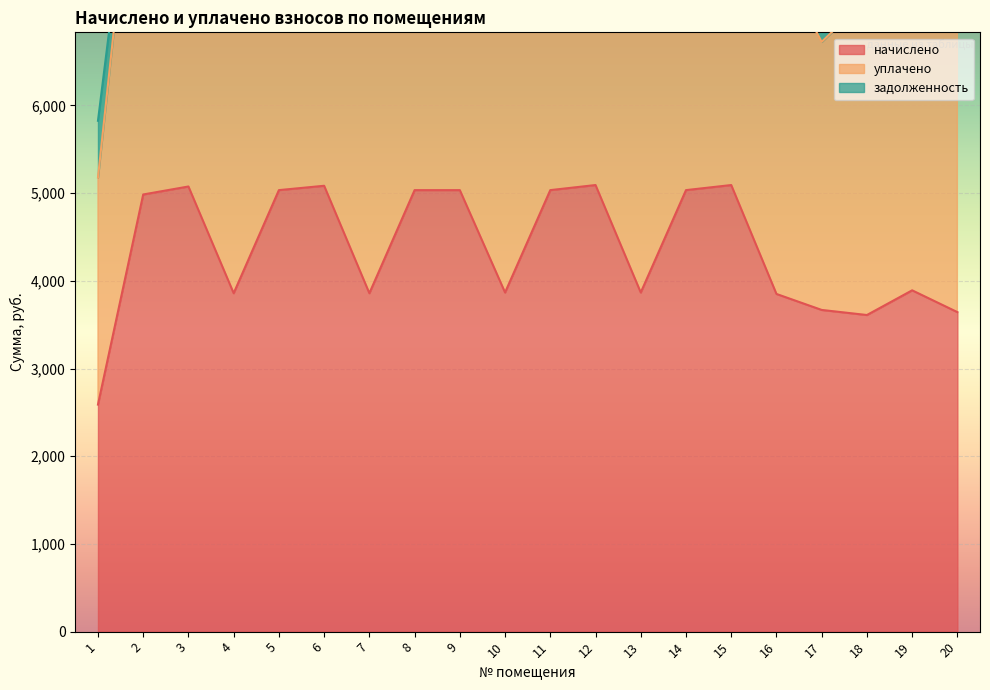

Which label corresponds to the largest value in the chart?

12